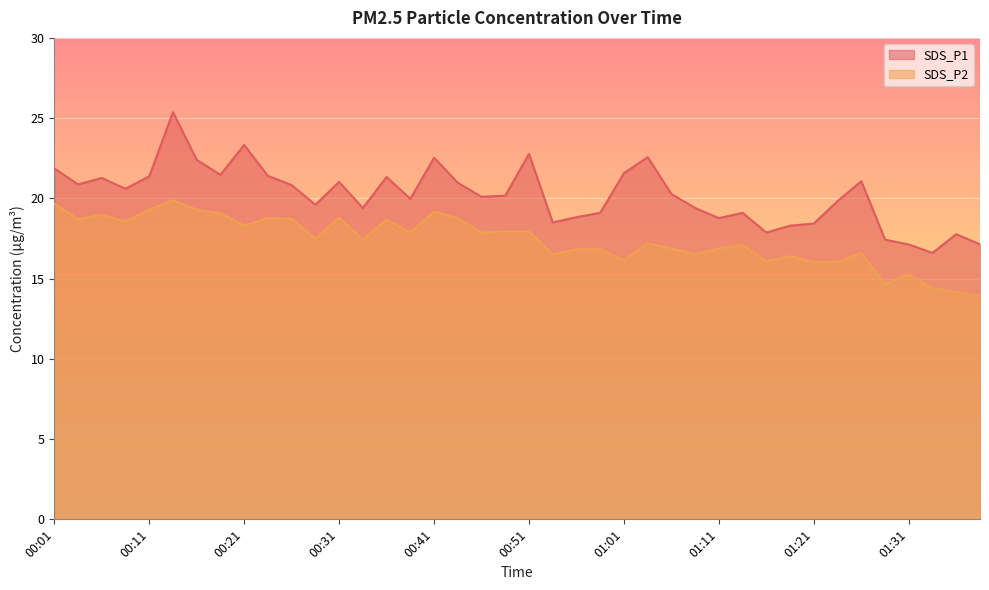

What is the spread (max minus min) of values at 00:19?

2.4